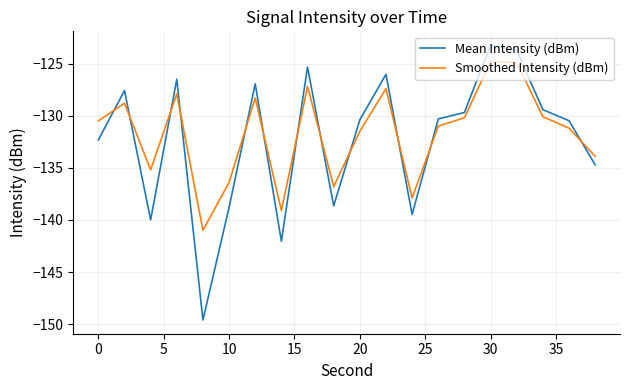

Which series has the largest range (max minus min)?

Mean Intensity (dBm)